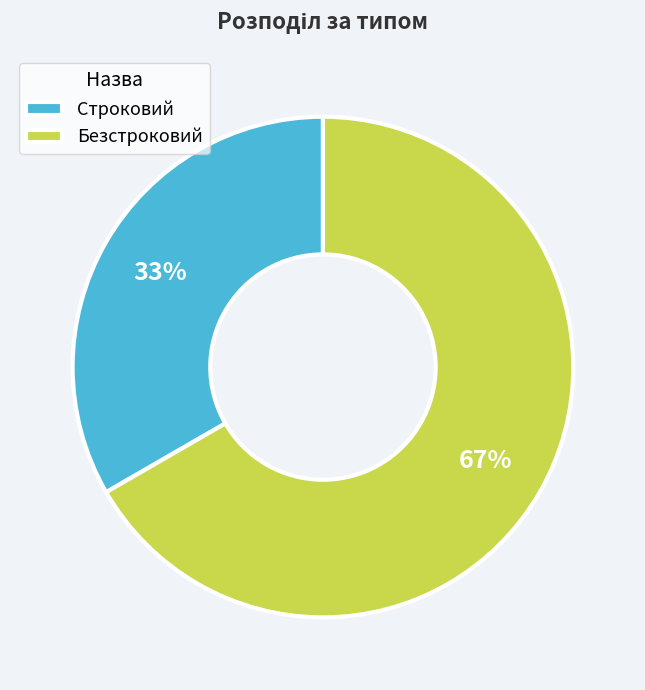

To the nearest percent, what is the average slice percentage?

50%